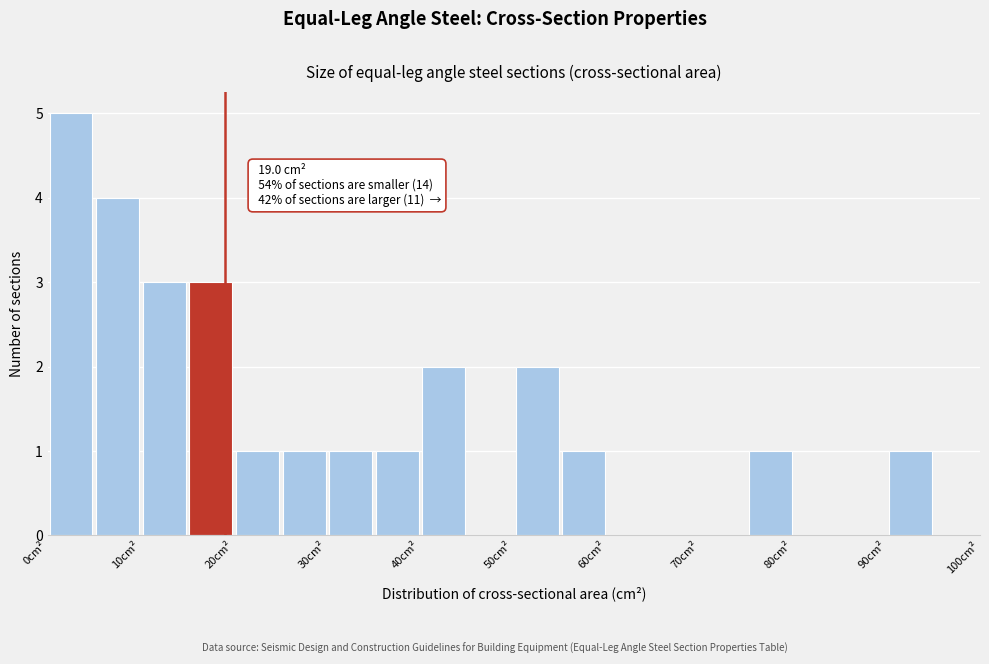

Which range on the x-axis has the tallest bar?

0 to 5